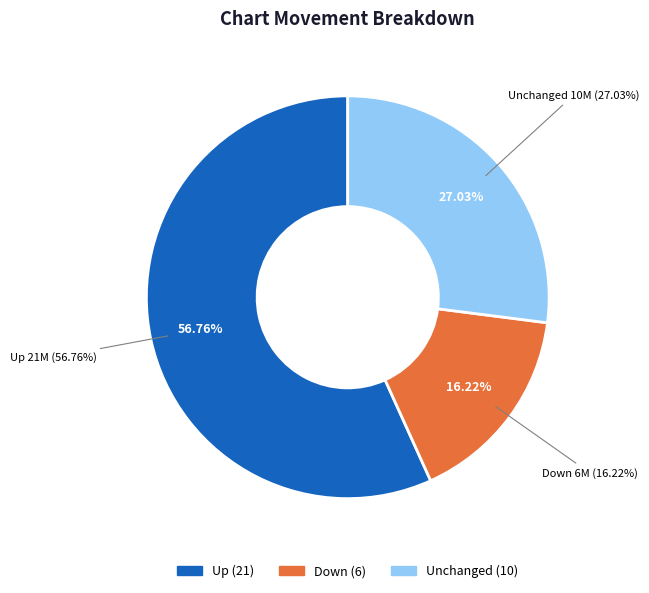

Count the number of slices in the pie.

3